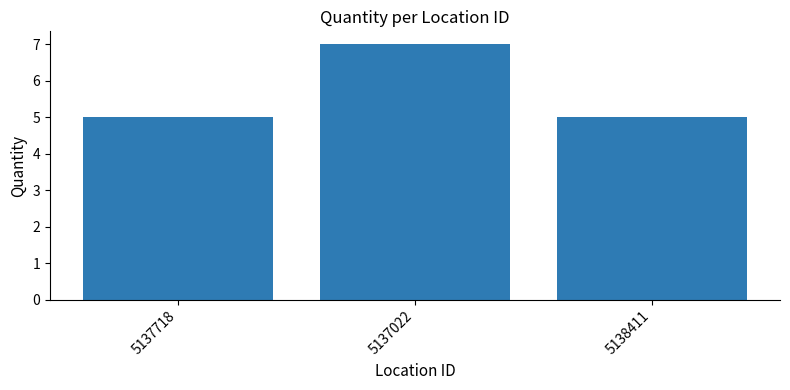

What is the difference between the values at 5137022 and 5138411?

2